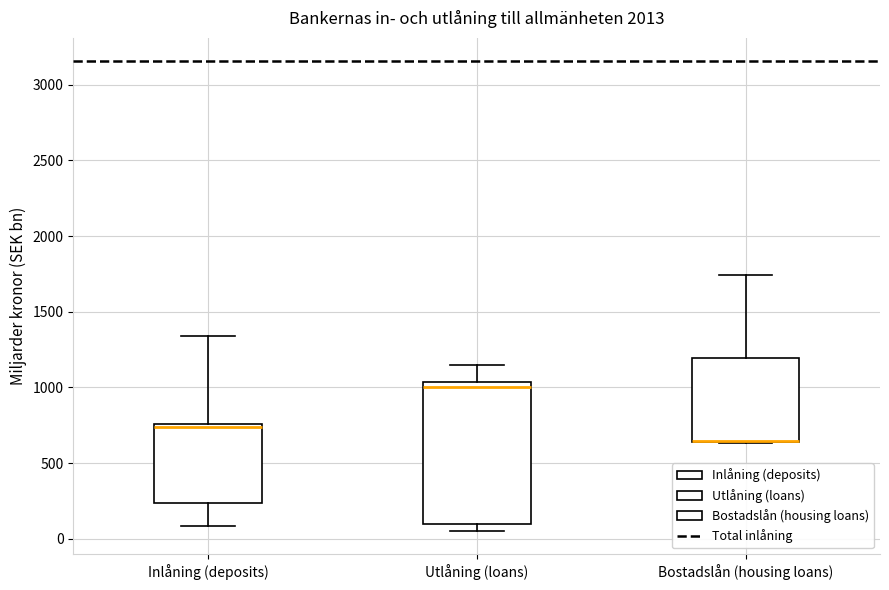

Reading left to right, read every box against the y-axis: the position of its median line, the range the box covers, and the ends of its whiskers. The values are not printed on the chart, so give them approximately, as read against the axis.

Inlåning (deposits): median 750 (just below the box's upper edge), box 250 to 750, whiskers 100 to 1350
Utlåning (loans): median 1000, box 100 to 1050, whiskers 50 to 1150
Bostadslån (housing loans): median 650 (drawn on the box's lower edge), box 650 to 1200, whiskers 650 to 1750